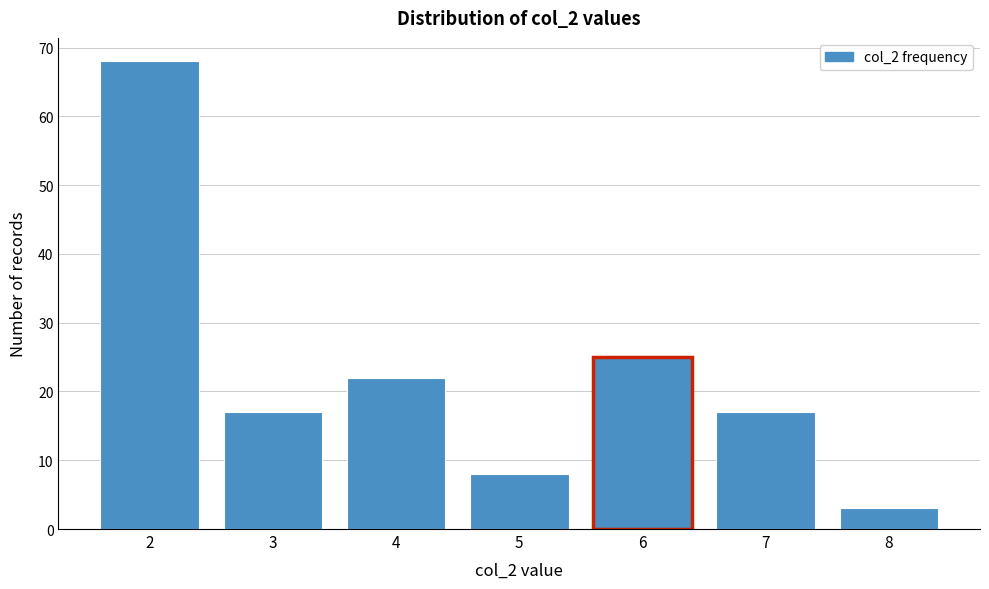

Reading left to right, transcribe all the data shown in this chart.

2=68	3=17	4=22	5=8	6=25	7=17	8=3